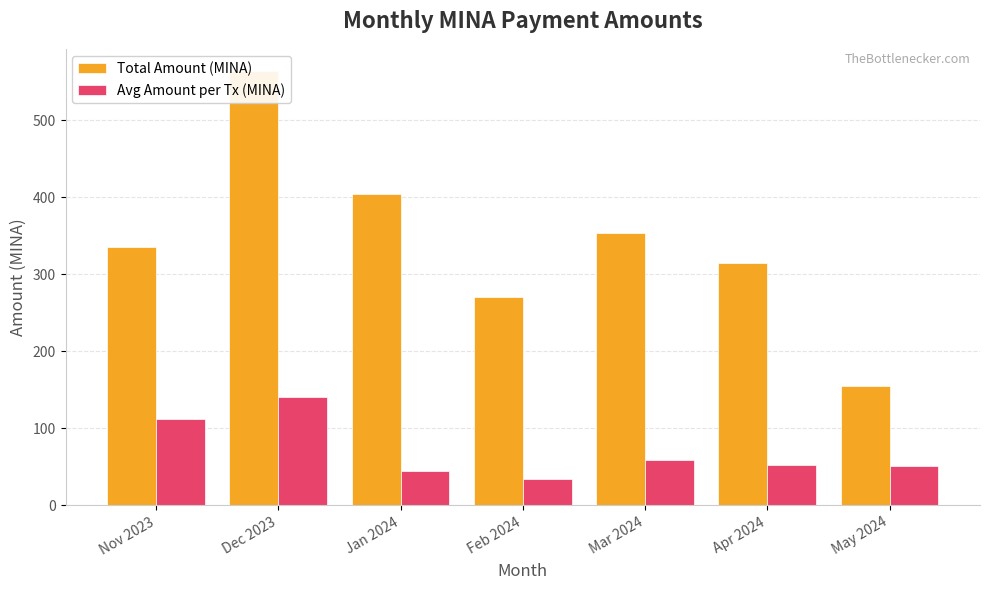

Reading right to left, what are all the values shown in this chart?

Total Amount (MINA): May 2024=154.6	Apr 2024=314.0	Mar 2024=354.0	Feb 2024=271.1	Jan 2024=404.7	Dec 2023=564.2	Nov 2023=335.6
Avg Amount per Tx (MINA): May 2024=51.5	Apr 2024=52.3	Mar 2024=59.0	Feb 2024=33.9	Jan 2024=45.0	Dec 2023=141.1	Nov 2023=111.9